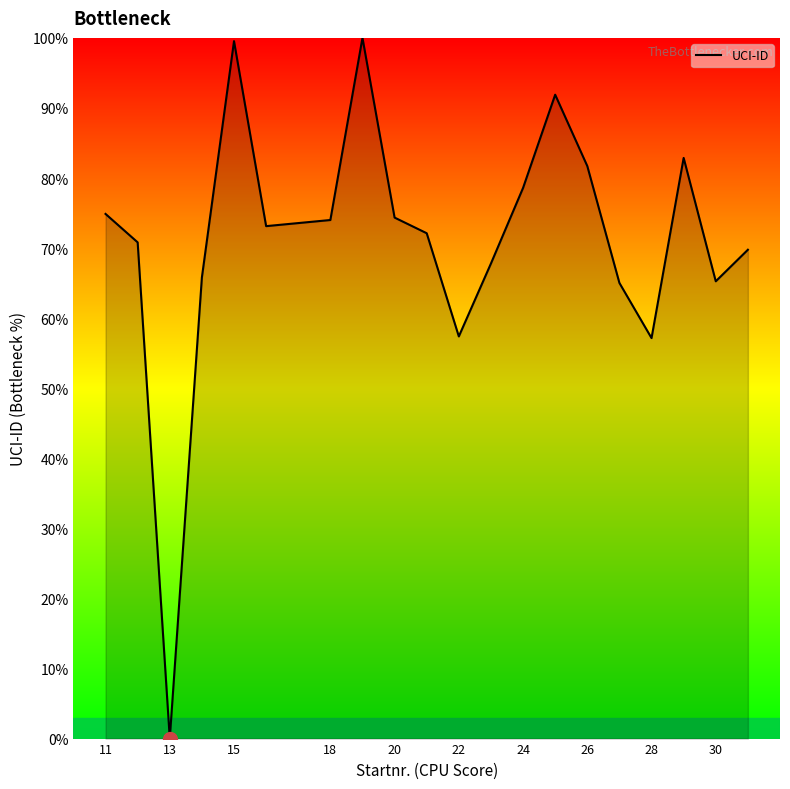

What is the difference between the maximum and minimum values?

100.0